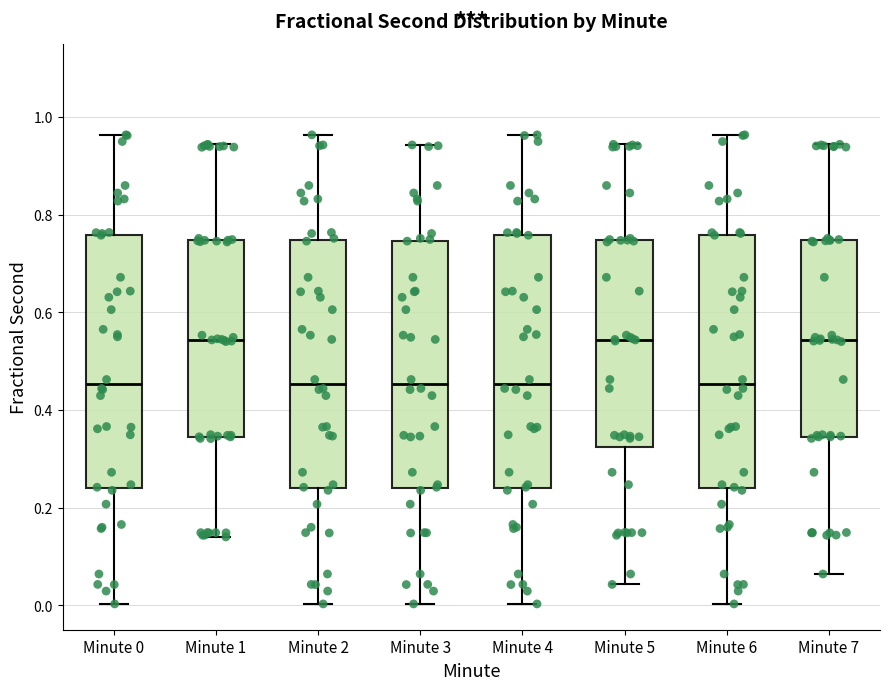

Reading left to right, transcribe this box plot: for each box, give where its median line is, the range the box spans, and where its two whiskers end, as read against the y-axis. The values are not printed on the chart, so give them approximately, as read against the axis.

Minute 0: median 0.46, box 0.24 to 0.76, whiskers 0.00 to 0.96
Minute 1: median 0.54, box 0.34 to 0.74, whiskers 0.14 to 0.94
Minute 2: median 0.46, box 0.24 to 0.74, whiskers 0.00 to 0.96
Minute 3: median 0.46, box 0.24 to 0.74, whiskers 0.00 to 0.94
Minute 4: median 0.46, box 0.24 to 0.76, whiskers 0.00 to 0.96
Minute 5: median 0.54, box 0.32 to 0.74, whiskers 0.04 to 0.94
Minute 6: median 0.46, box 0.24 to 0.76, whiskers 0.00 to 0.96
Minute 7: median 0.54, box 0.34 to 0.74, whiskers 0.06 to 0.94